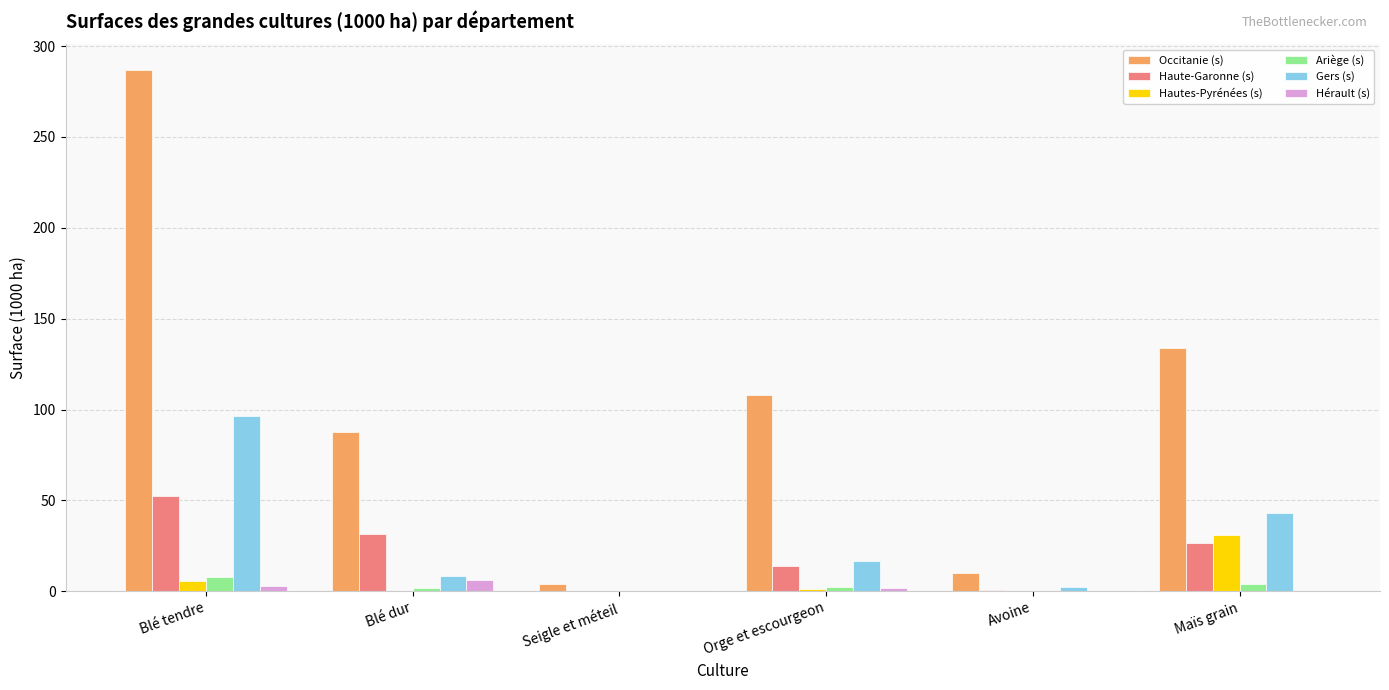

Which series has the largest total across all categories?

Occitanie (s)